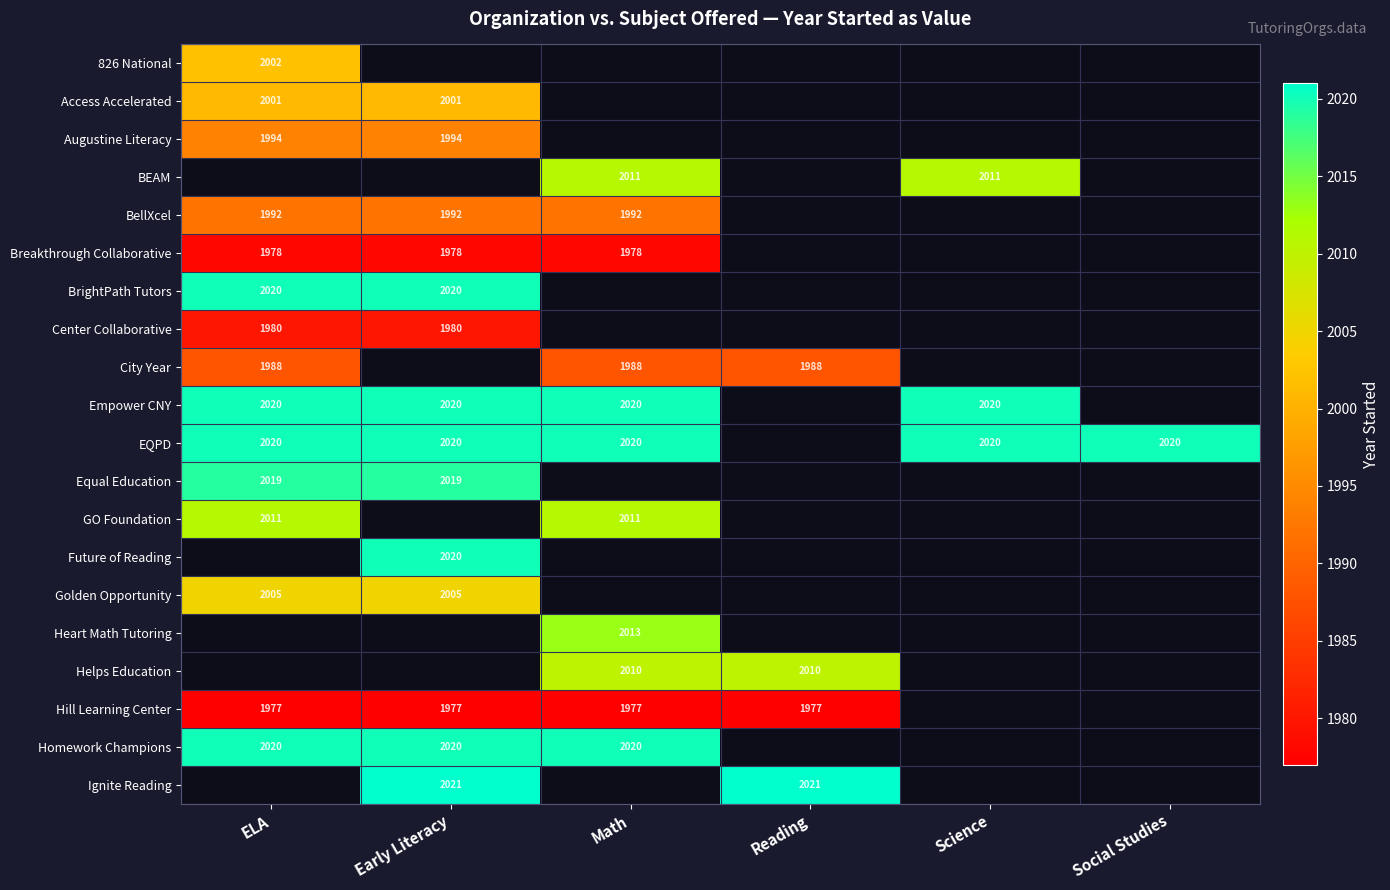

What is the difference between the highest and lowest values at ELA?

43.0